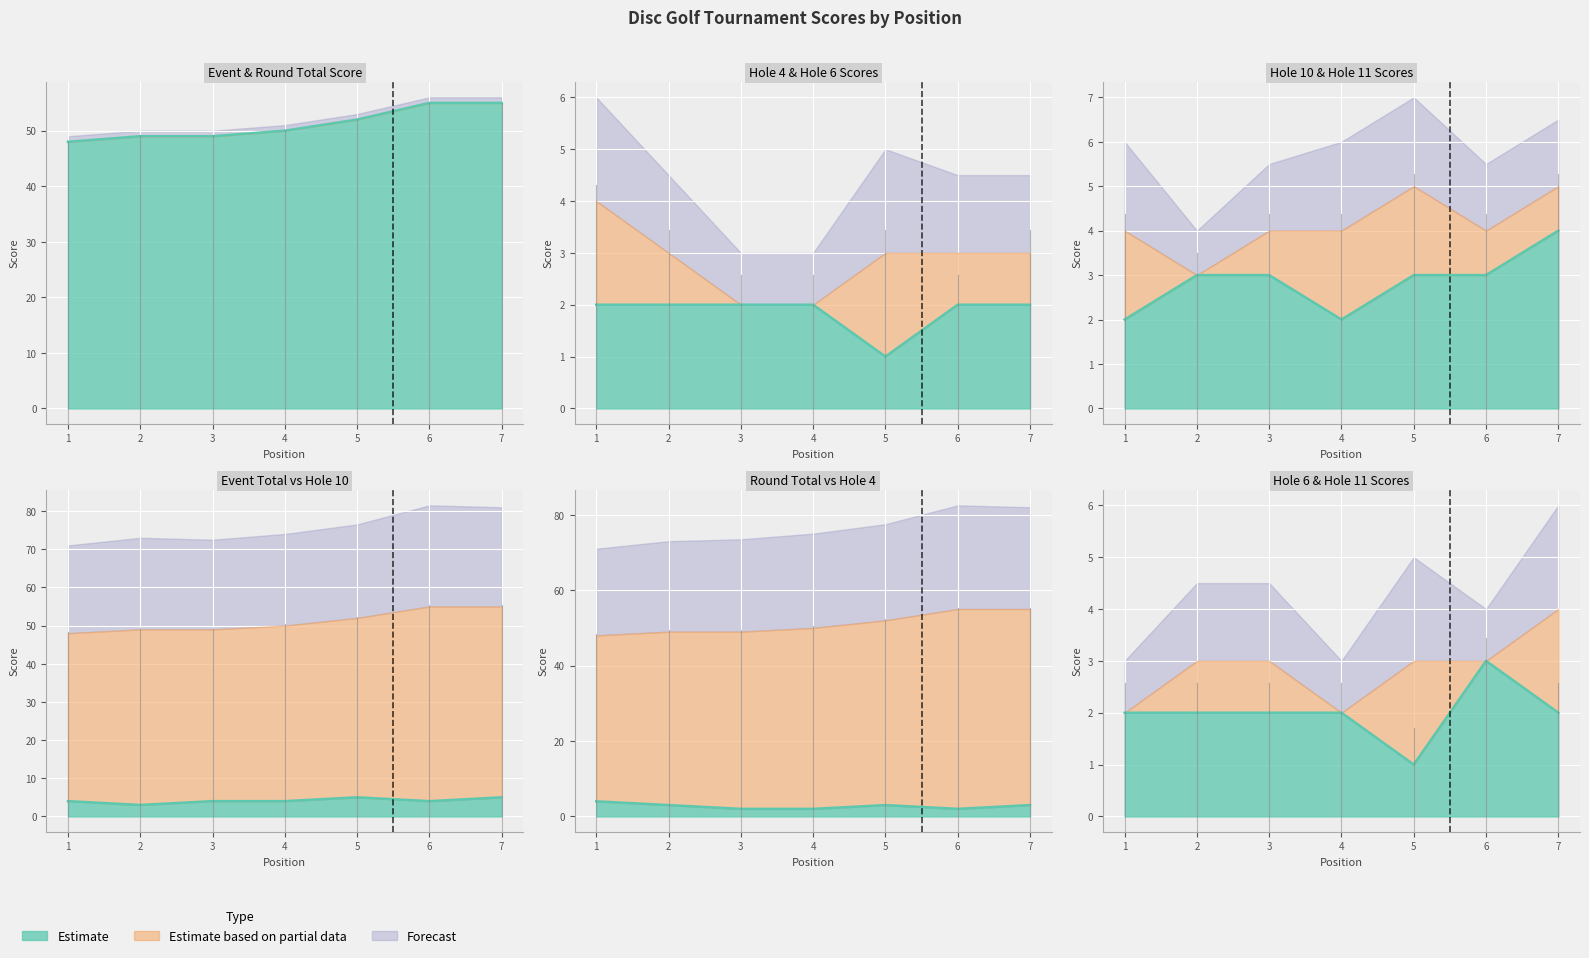

How many event_total_score values are between 49 and 55?

6